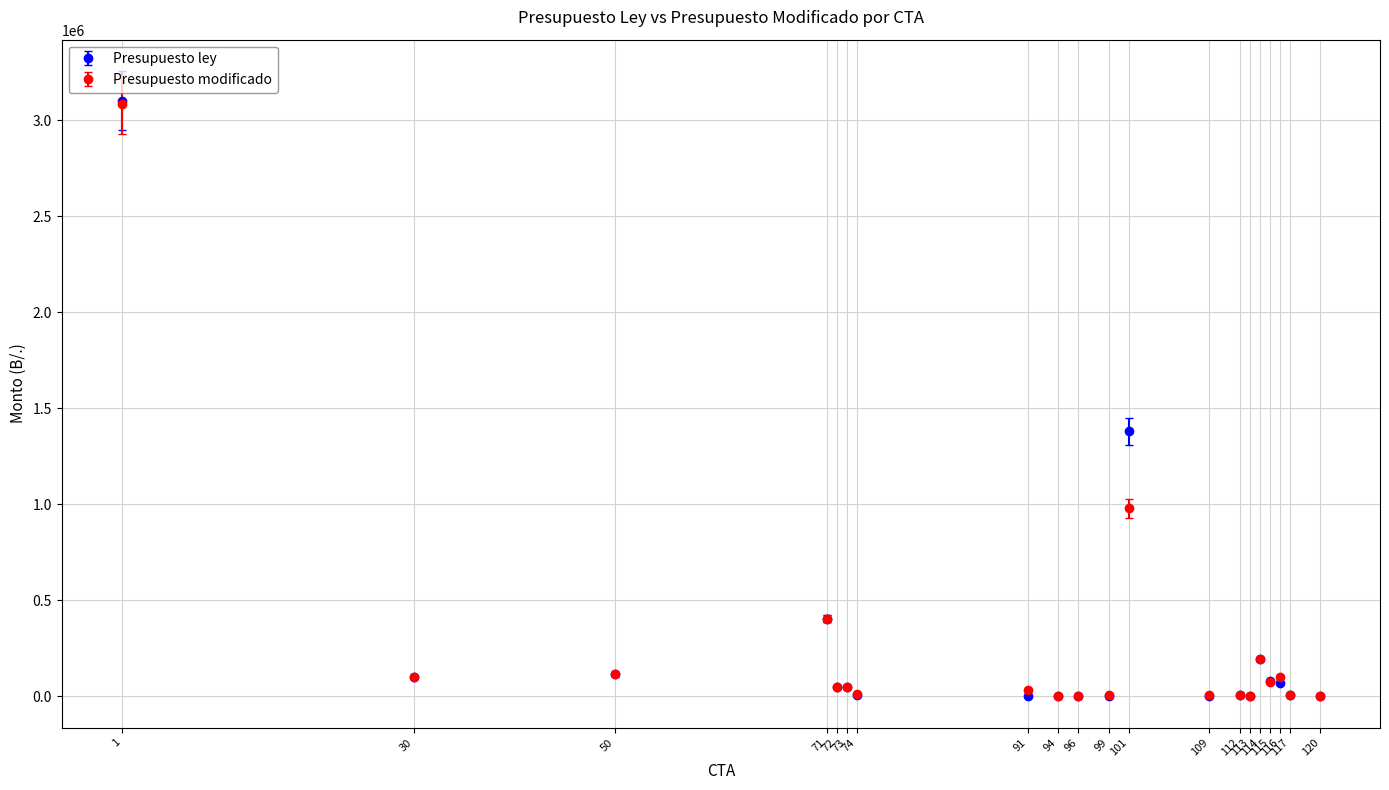

Which series has the widest spread of values?

Presupuesto ley